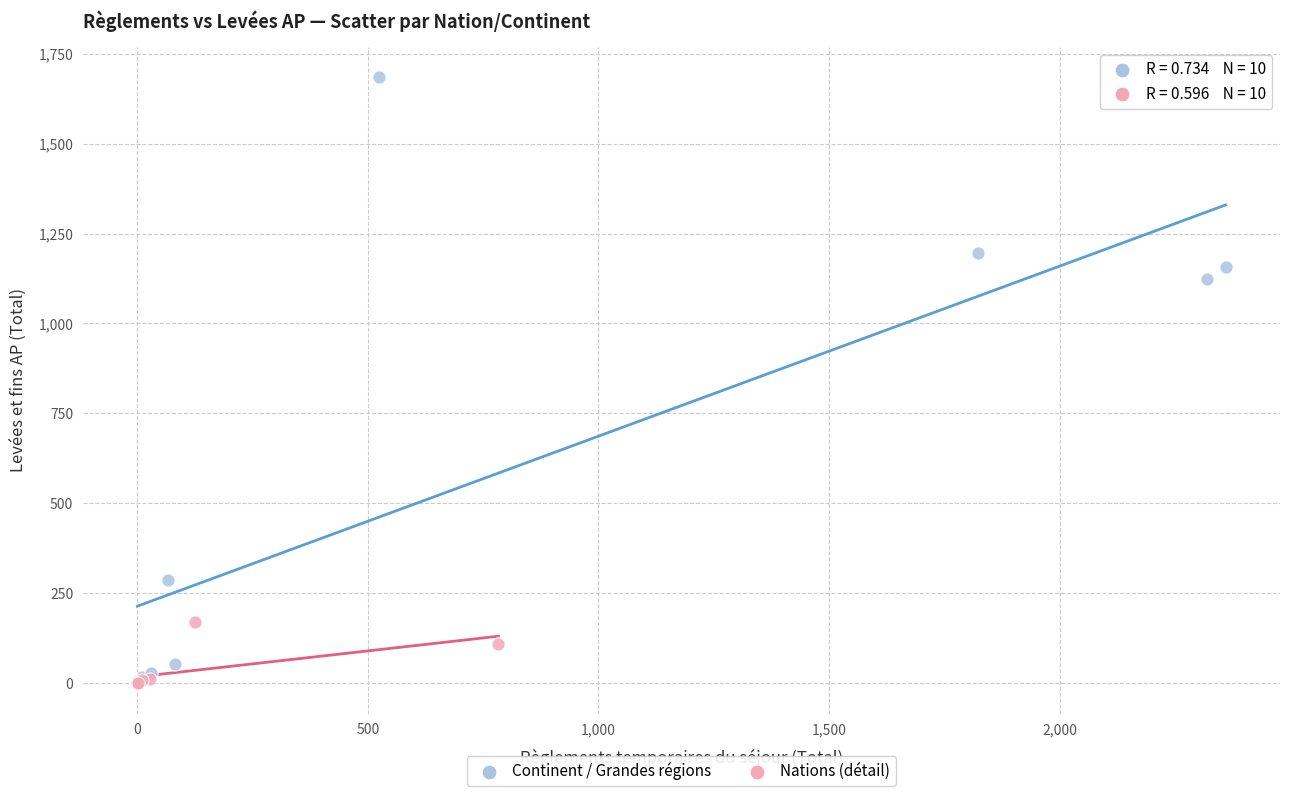

Which series has the widest spread of Y values?

Continent / Grandes régions